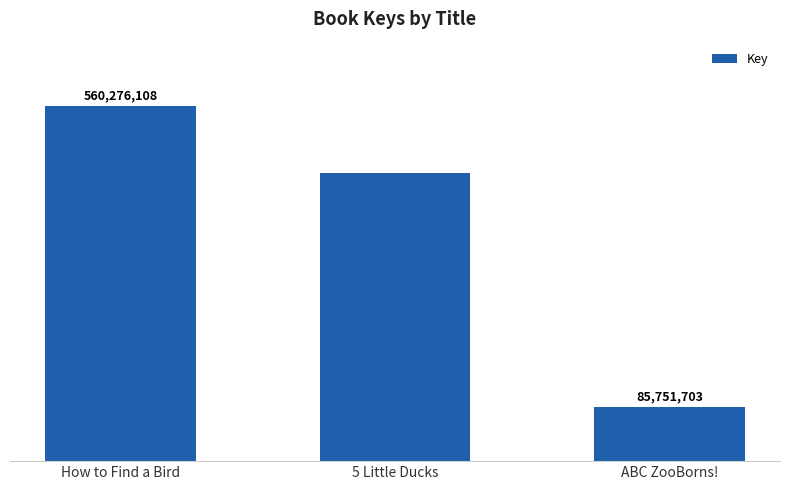

Reading left to right, list all the values displayed in this chart.

560276108	454247016	85751703